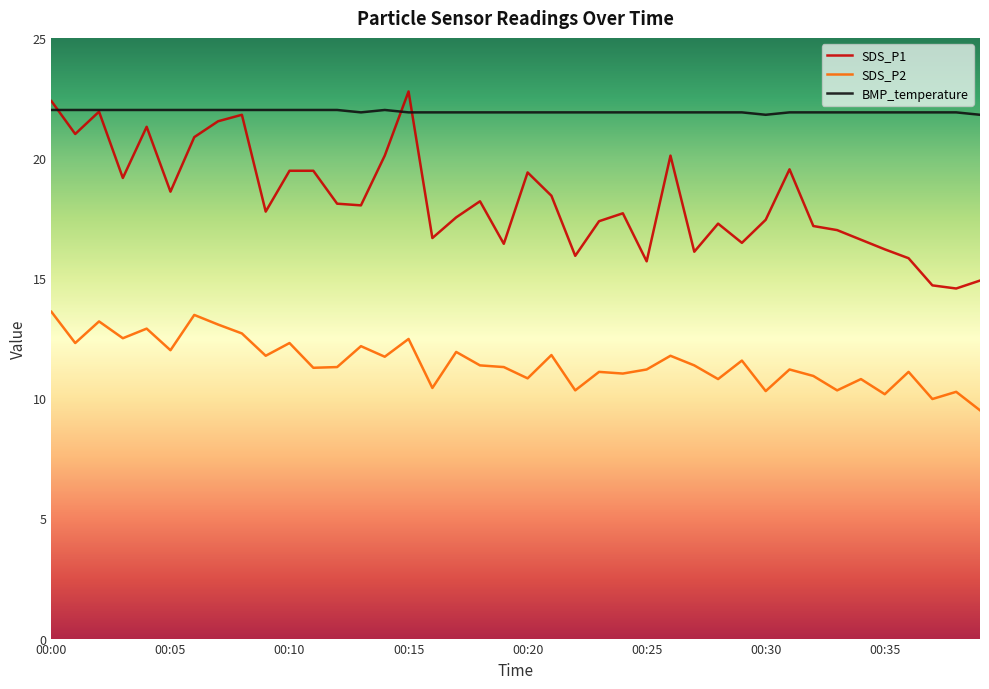

Rank the series by their average value, from highest to lowest.

BMP_temperature, SDS_P1, SDS_P2